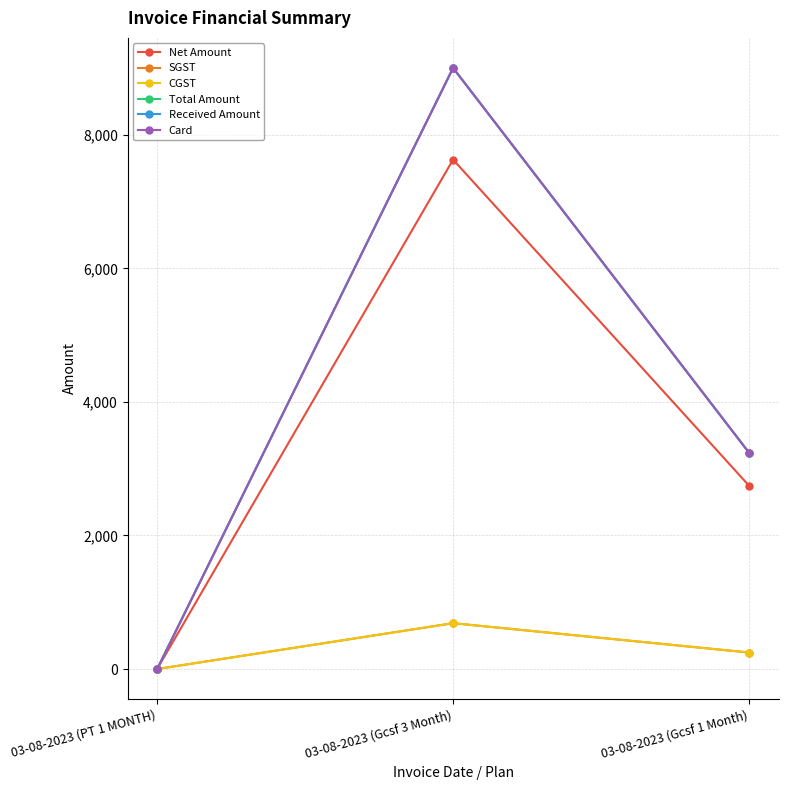

Does the chart have visible grid lines?

Yes